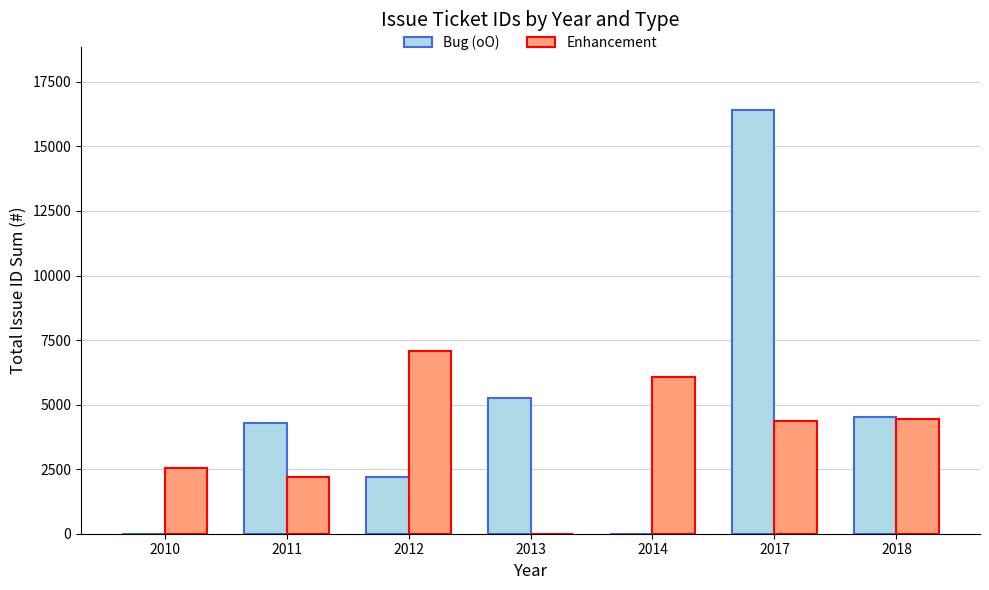

What is the sum of all Enhancement values?

26736